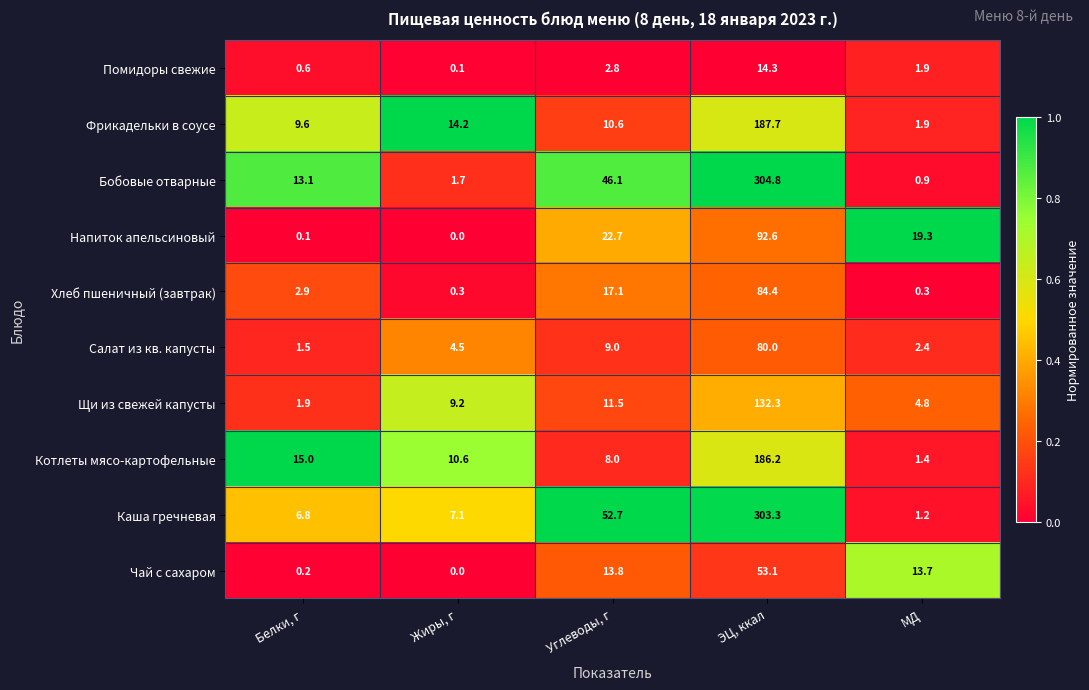

What is the total value across all series at Белки, г?

51.7